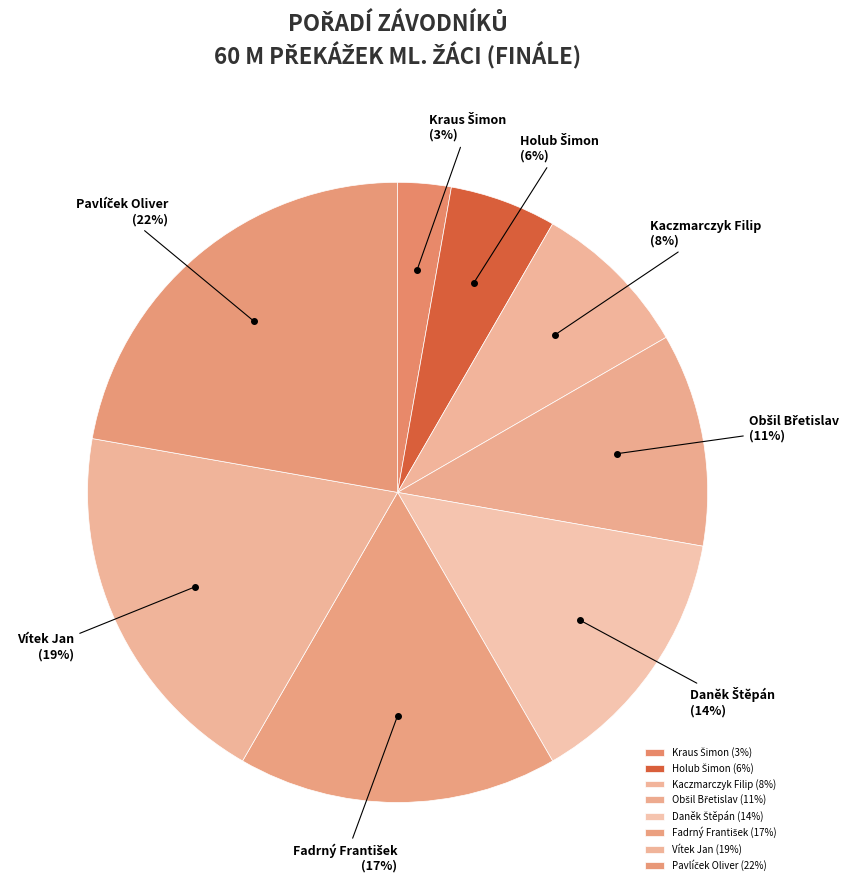

The Kaczmarczyk Filip slice represents 8% of the pie. True or false?

True